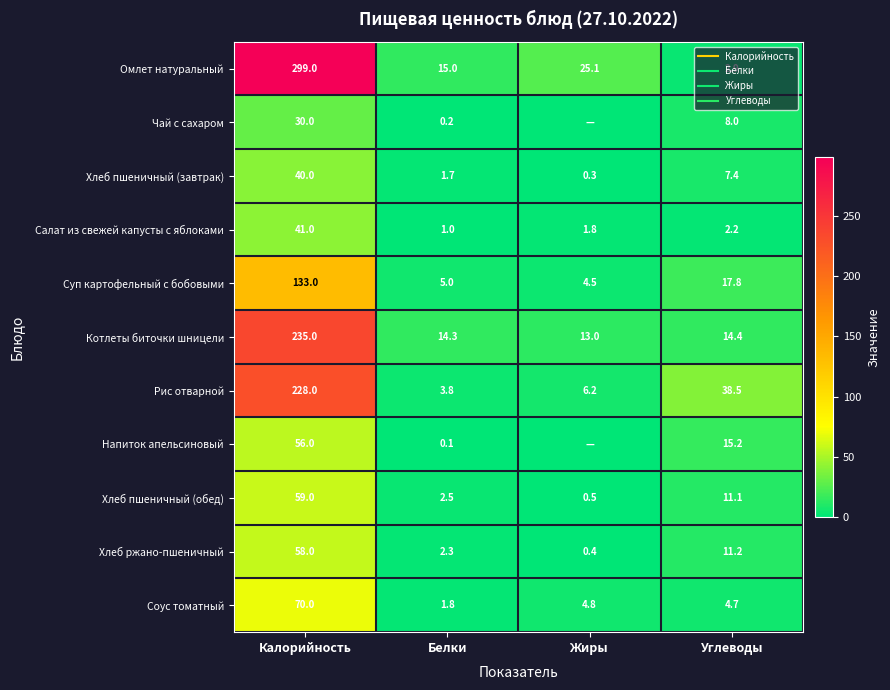

Where is Хлеб пшеничный (завтрак) nearest to the value 20?

Углеводы